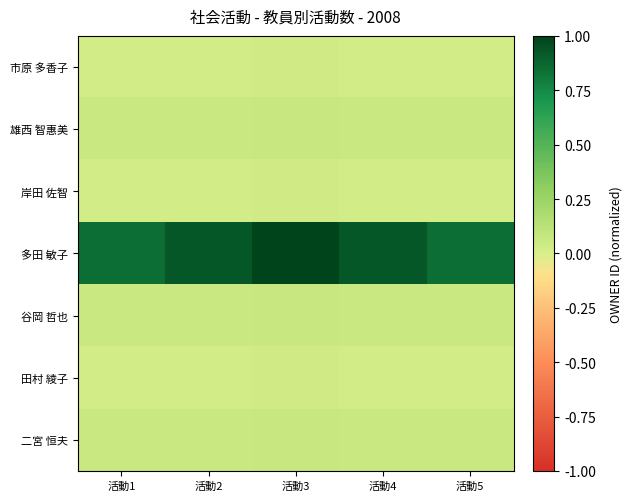

What is the total value across all series at 活動3?

1.3